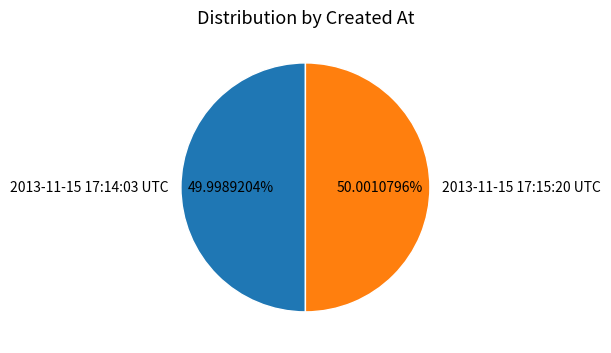

Is there any slice that represents more than half of the pie?

Yes